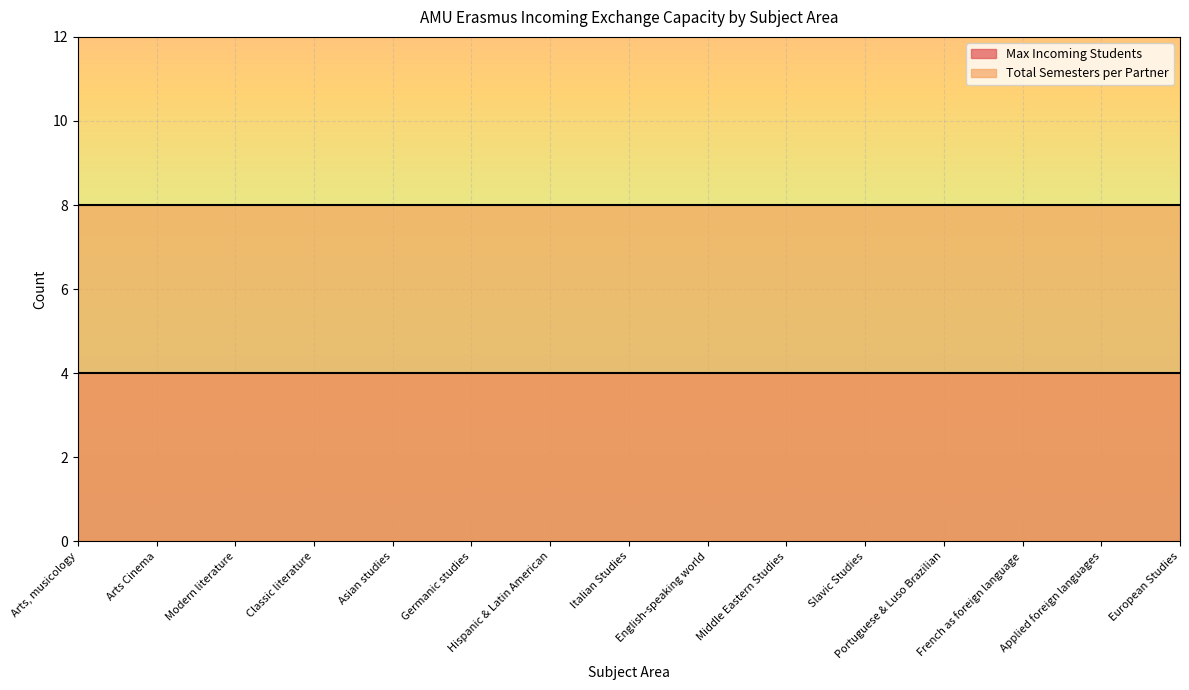

At English-speaking world, list the series in order from smallest to largest.

Max Incoming Students, Total Semesters per Partner